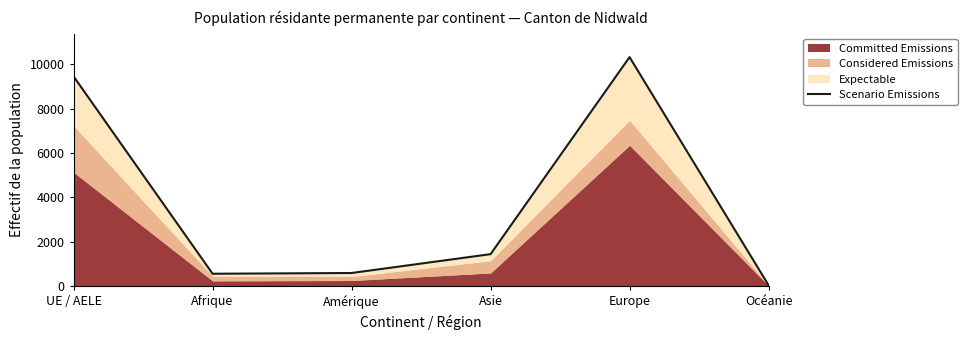

How many values are below 1434?

3